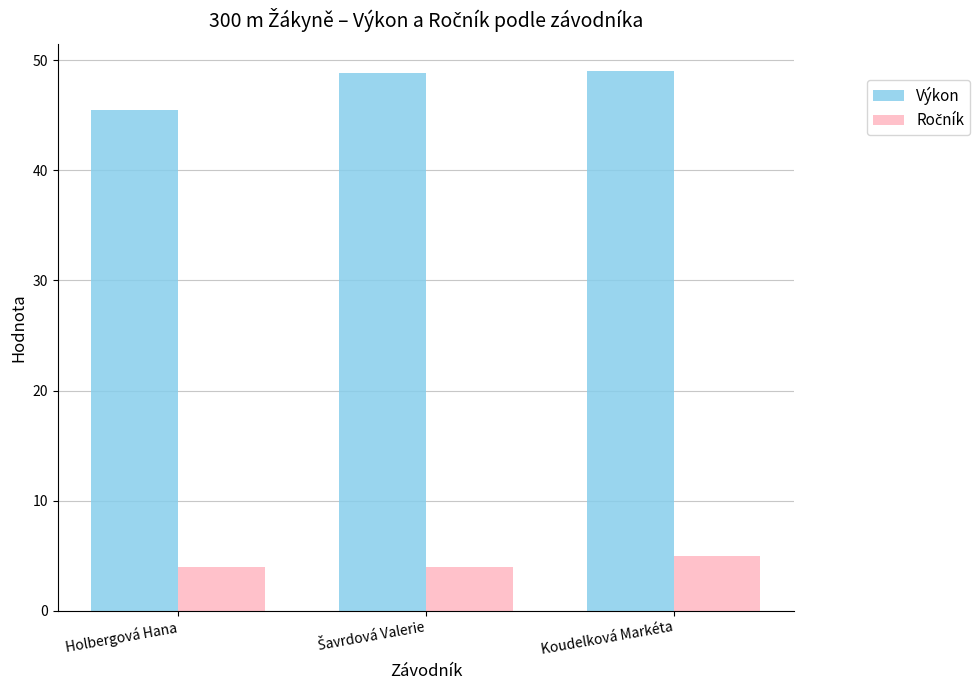

At how many categories does at least one series exceed 22?

3